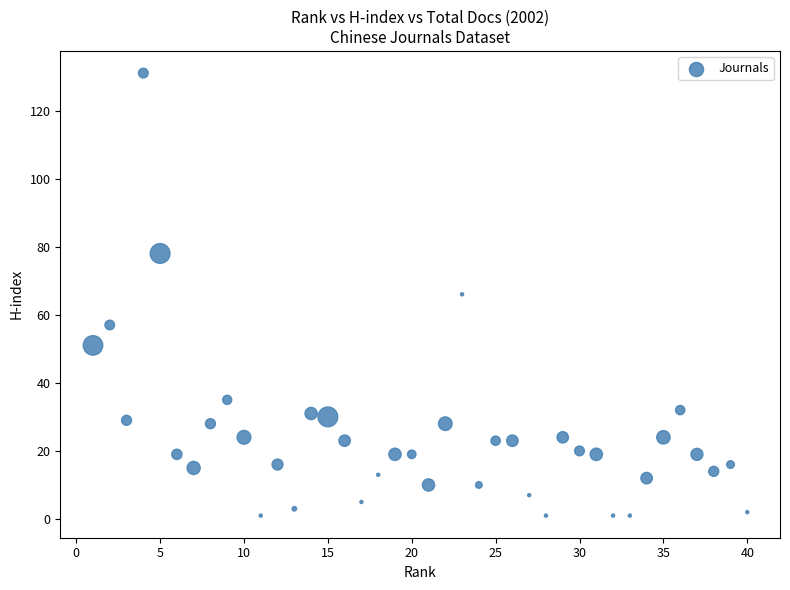

What is the range of Y values (max minus min)?

130